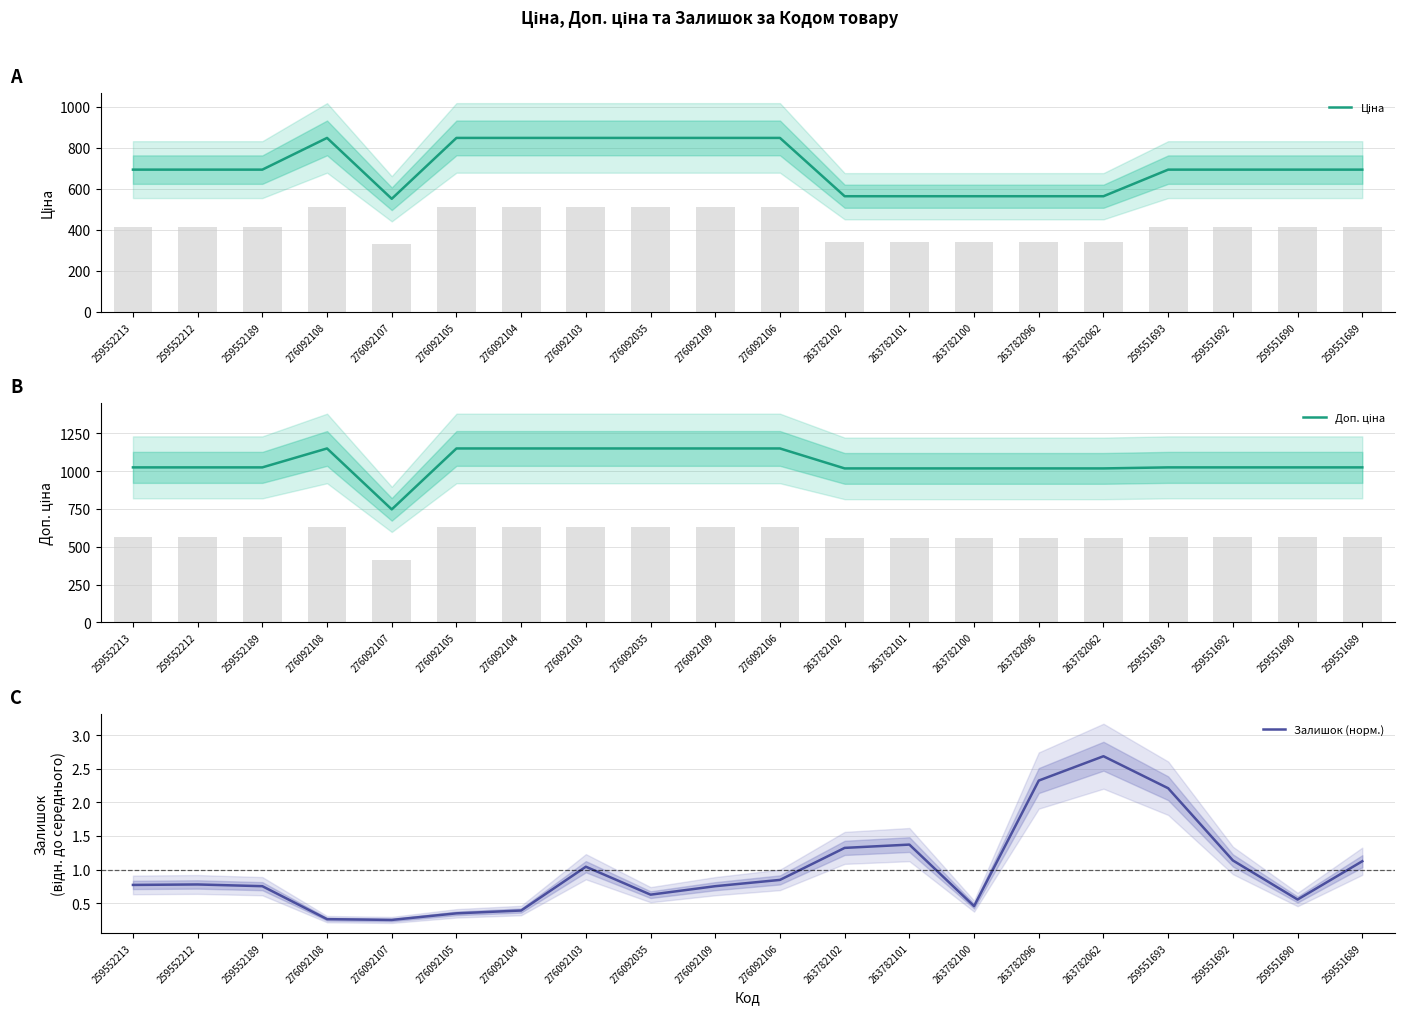

The Залишок (норм.) series shows 0.6 at 263782100. True or false?

False